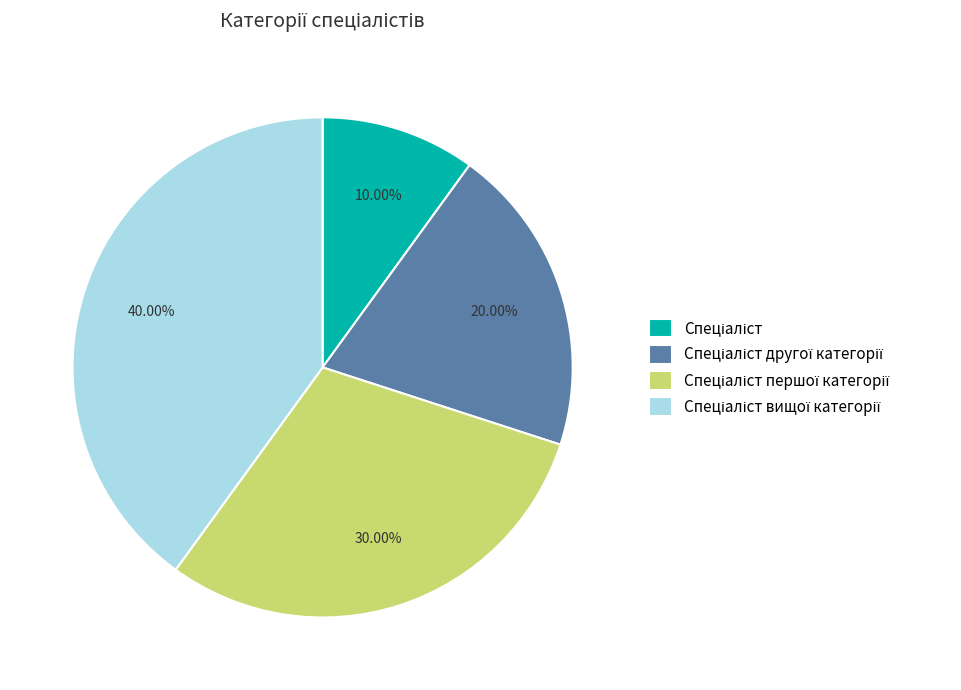

Is there any slice that represents more than half of the pie?

No